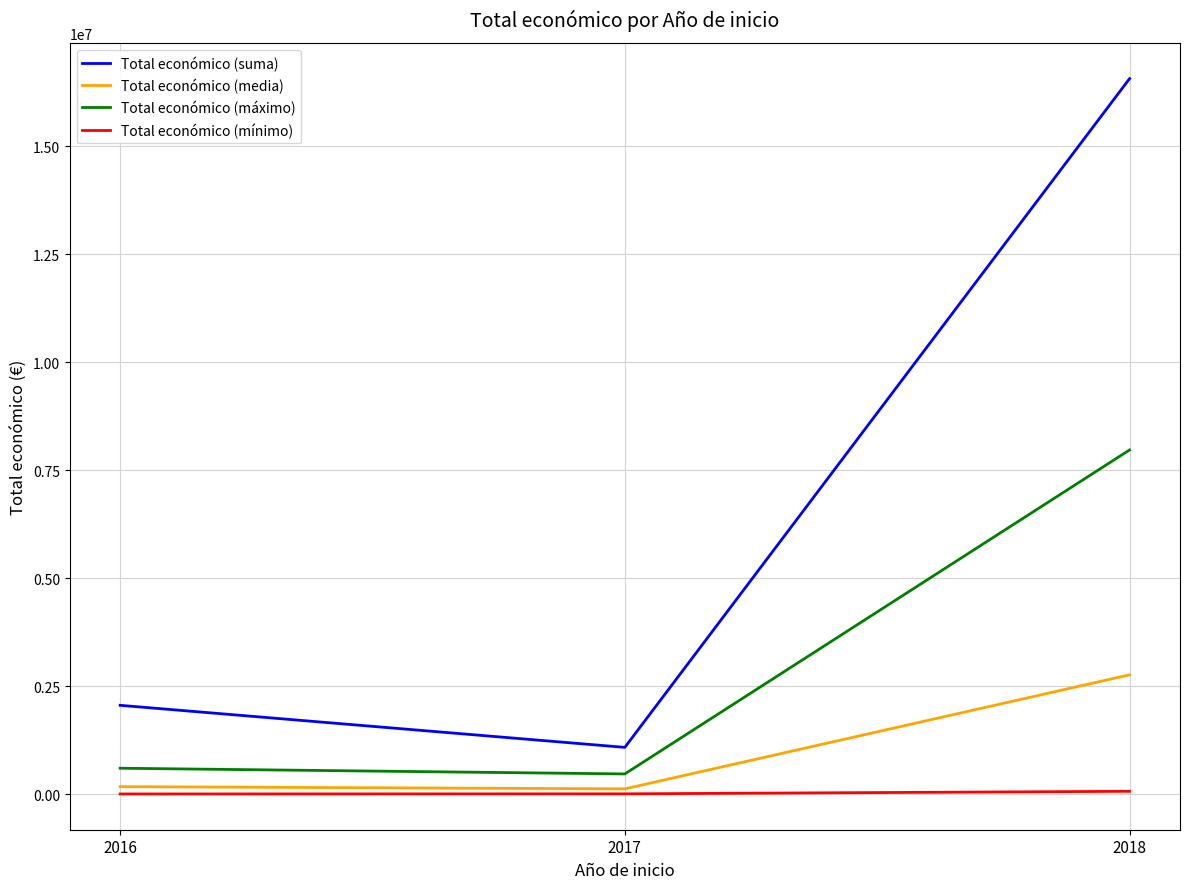

At which category is the sum across all series the highest?

2018